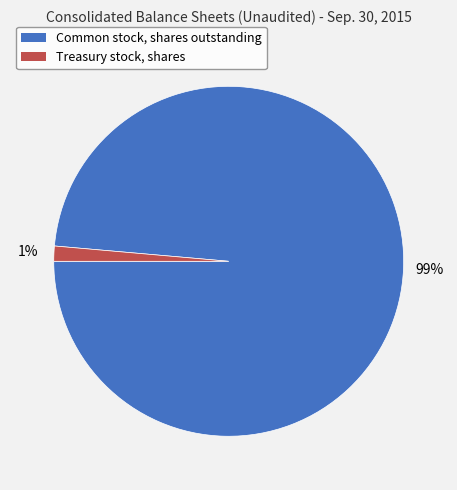

Rank the categories by value from highest to lowest.

Common stock, shares outstanding, Treasury stock, shares